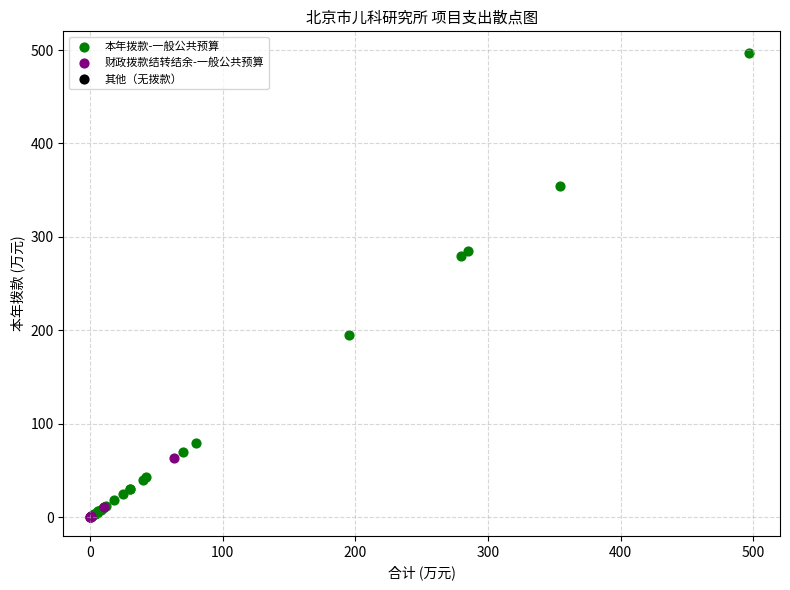

Which series has the largest Y range (max minus min)?

本年拨款-一般公共预算